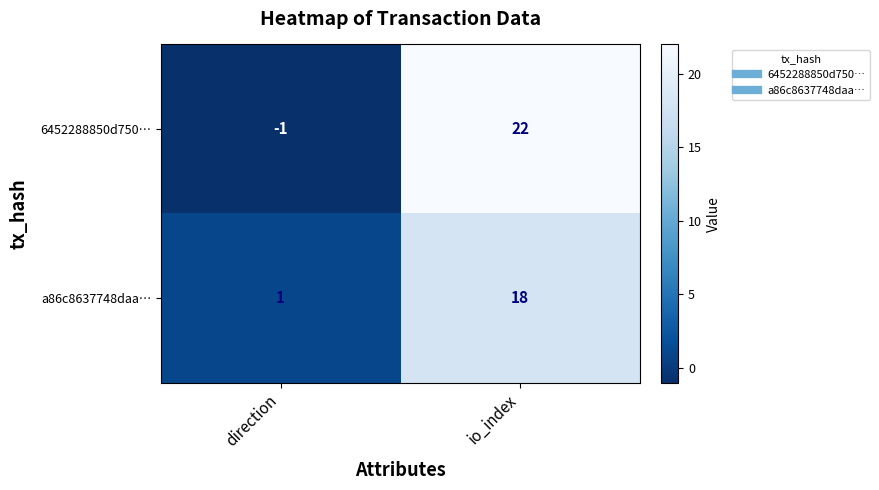

How many data points in a86c8637748daa… are less than 18?

1